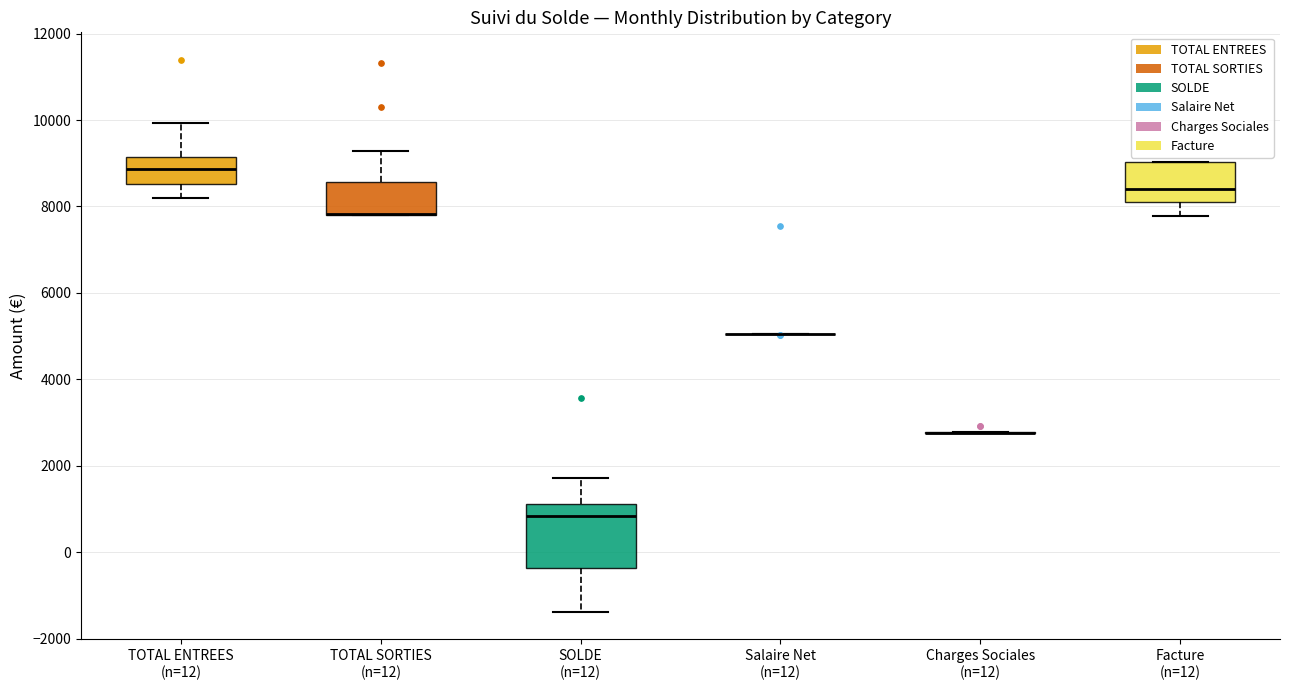

Comparing the boxes themselves (not the whiskers), which one is the tallest?

SOLDE (n=12)